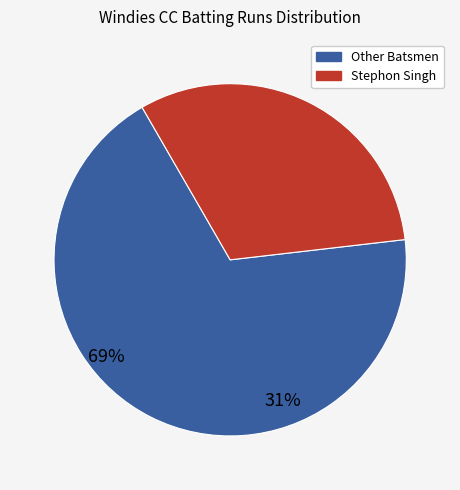

Is there a majority slice in this chart?

Yes